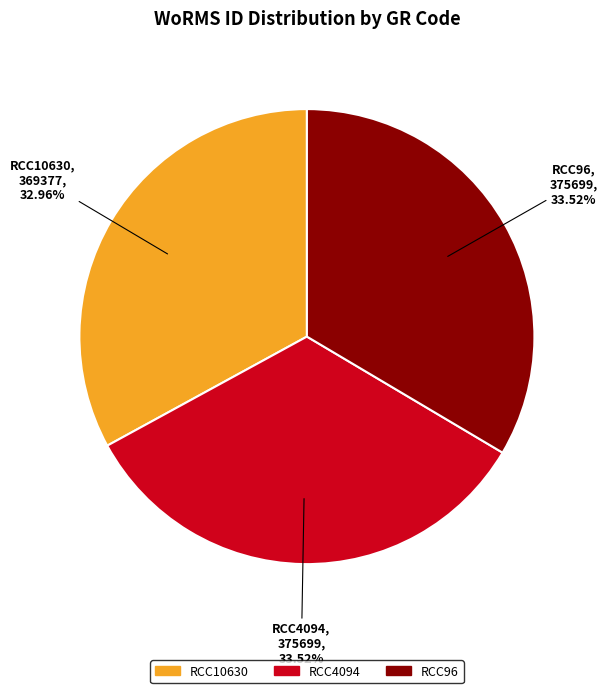

To the nearest percent, what portion does RCC4094 represent?

34%